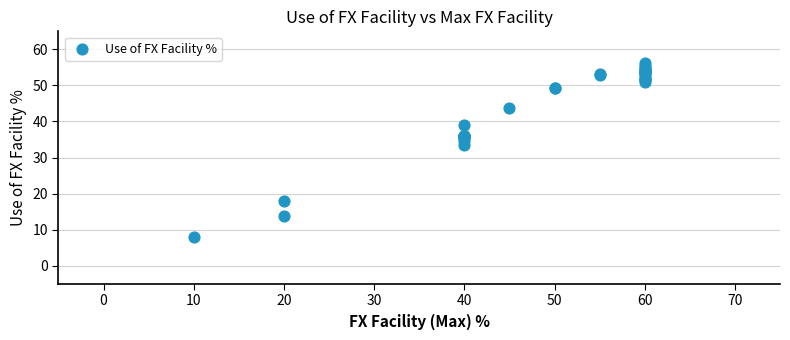

What Y value in the scatter plot is closest to 32?

33.6